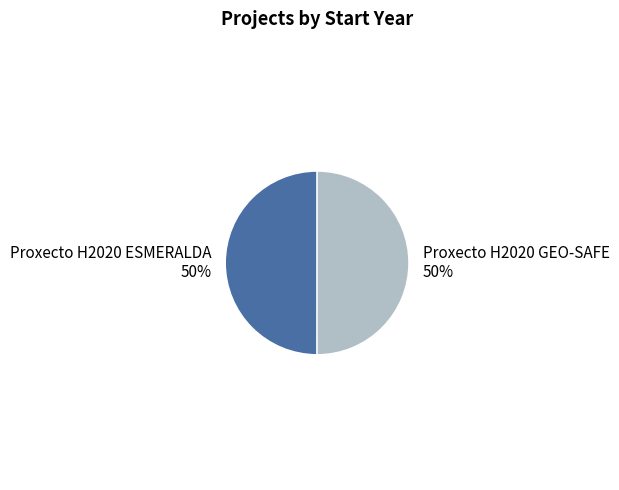

Count the number of slices in the pie.

2